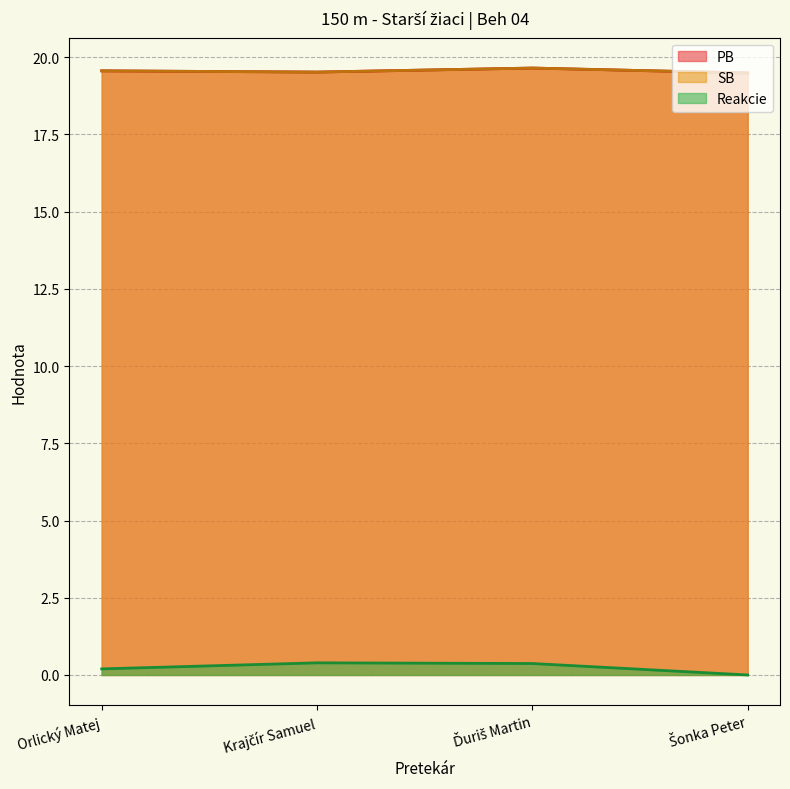

Reading left to right, what are all the values shown in this chart?

PB: Orlický Matej=19.6	Krajčír Samuel=19.5	Ďuriš Martin=19.6	Šonka Peter=19.5
SB: Orlický Matej=19.6	Krajčír Samuel=19.5	Ďuriš Martin=19.6	Šonka Peter=19.5
Reakcie: Orlický Matej=0.2	Krajčír Samuel=0.4	Ďuriš Martin=0.4	Šonka Peter=0.0